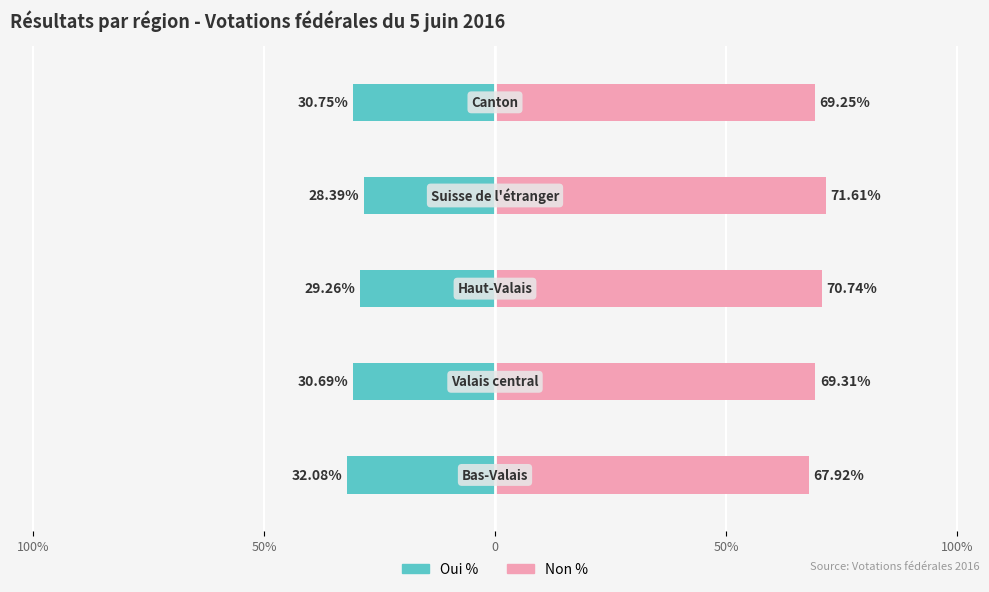

Reading right to left, list all the values displayed in this chart.

Oui %: 100%=-30.8	50%=-28.4	0=-29.3	50%=-30.7	100%=-32.1
Non %: 100%=69.2	50%=71.6	0=70.7	50%=69.3	100%=67.9